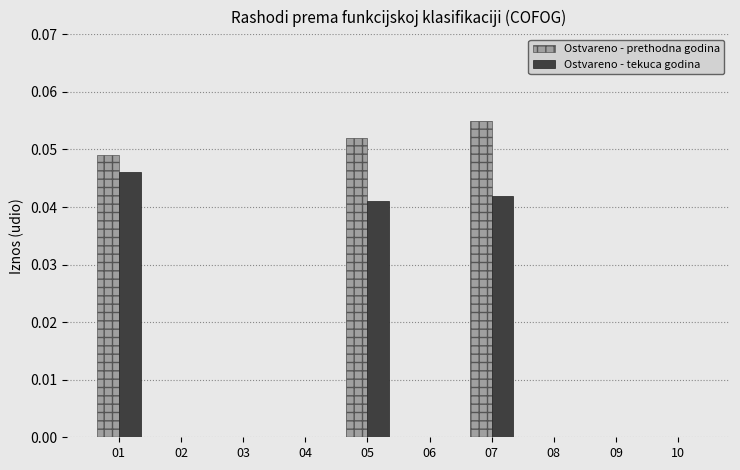

Is the value of Ostvareno - prethodna godina at 04 greater than the value of Ostvareno - tekuca godina at 07?

No